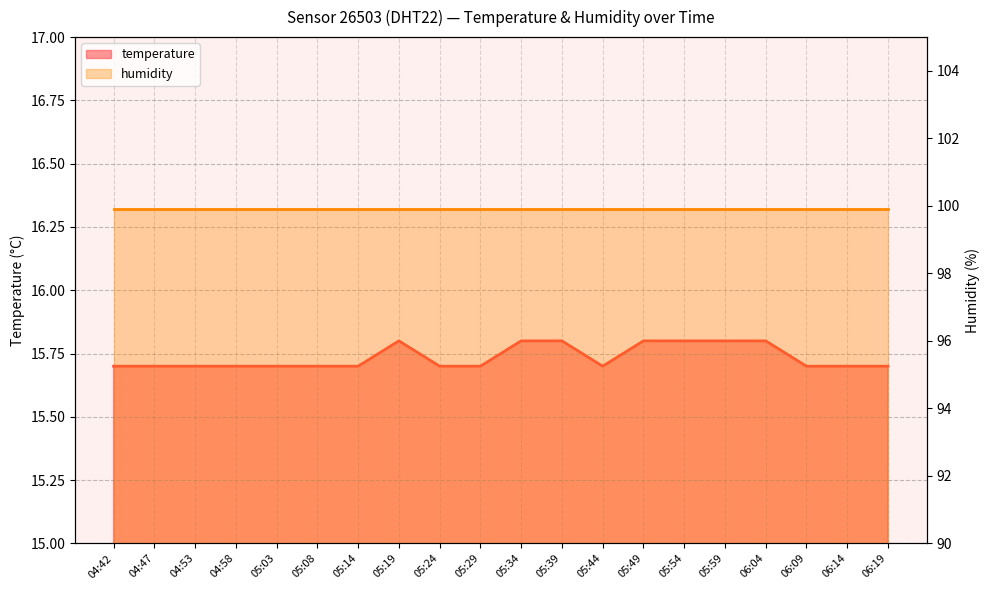

Count the values in the range 15 to 16.

20